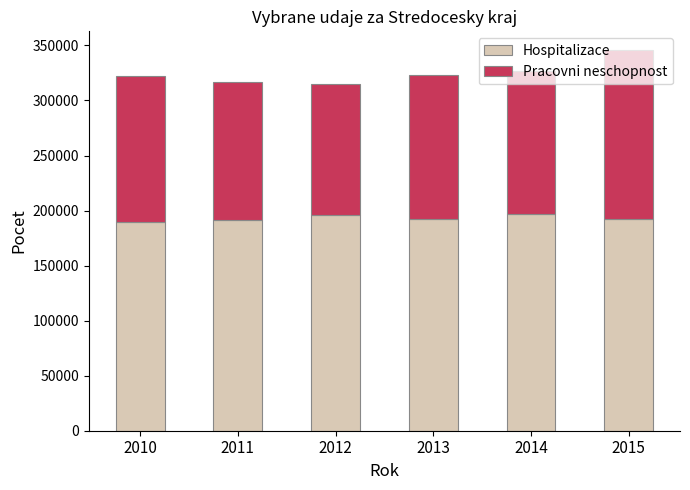

At which category is the sum across all series the highest?

2015